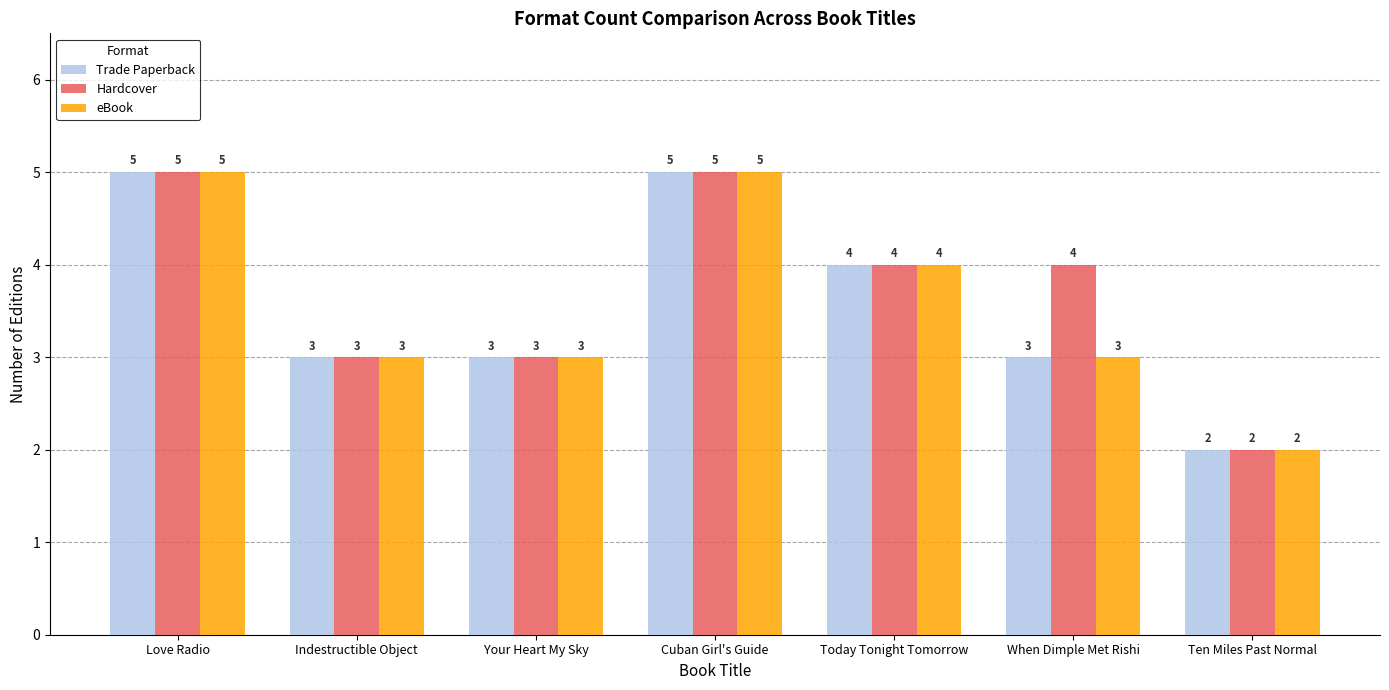

What is the spread (max minus min) of values at When Dimple Met Rishi?

1